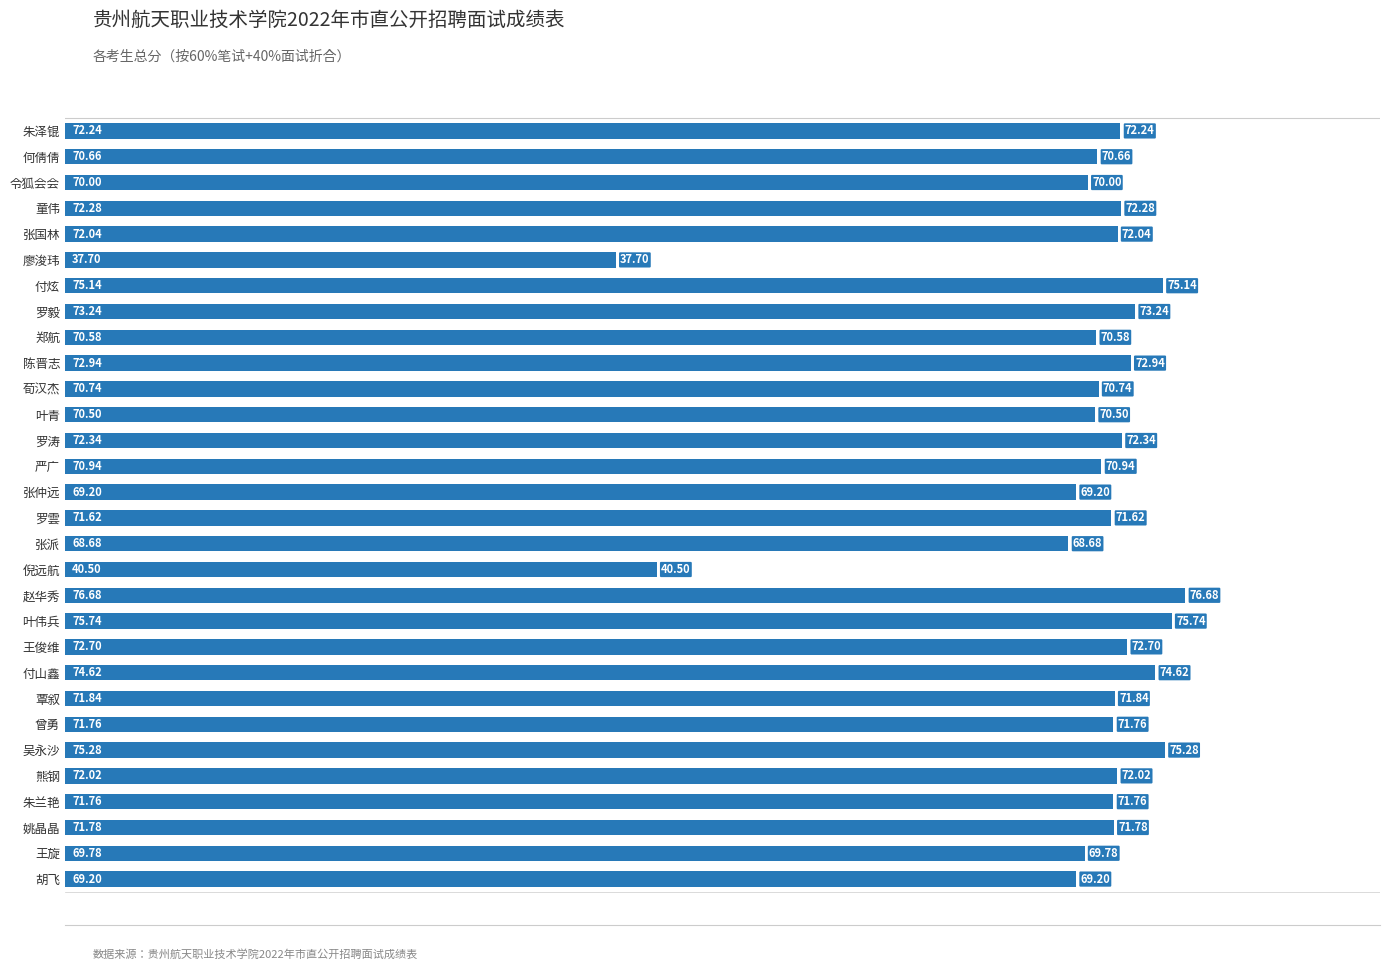

What is the sum of all values?

2094.5